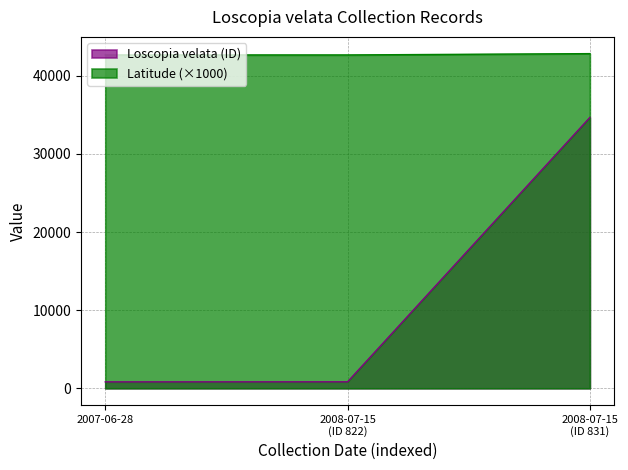

How many distinct data groups are displayed?

2